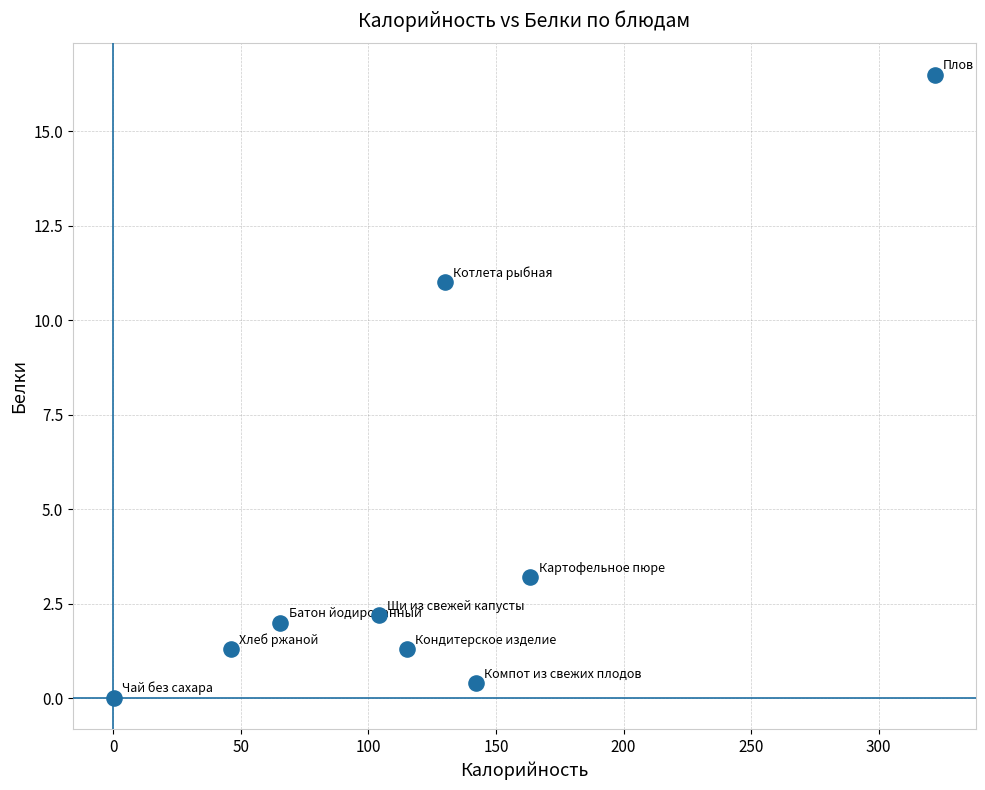

What Y value in the scatter plot is closest to 8?

11.0